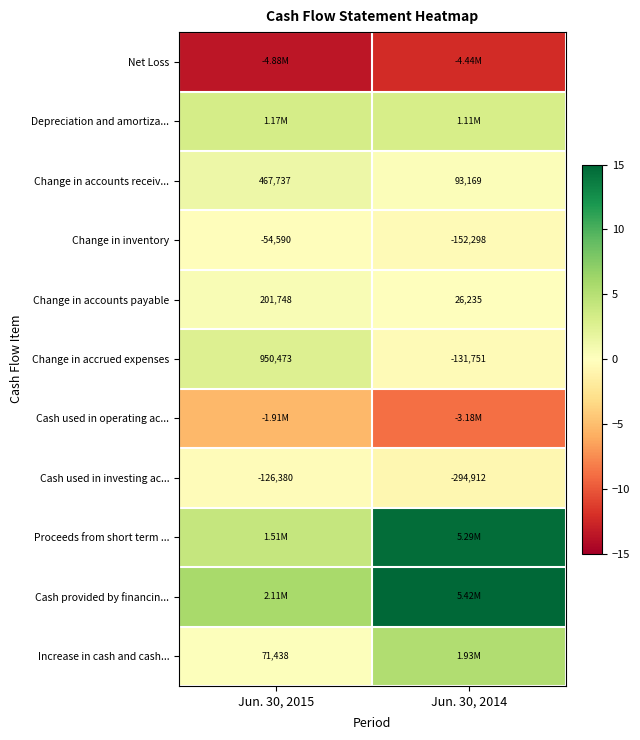

How many data points in Change in accrued expenses are less than 950473?

1